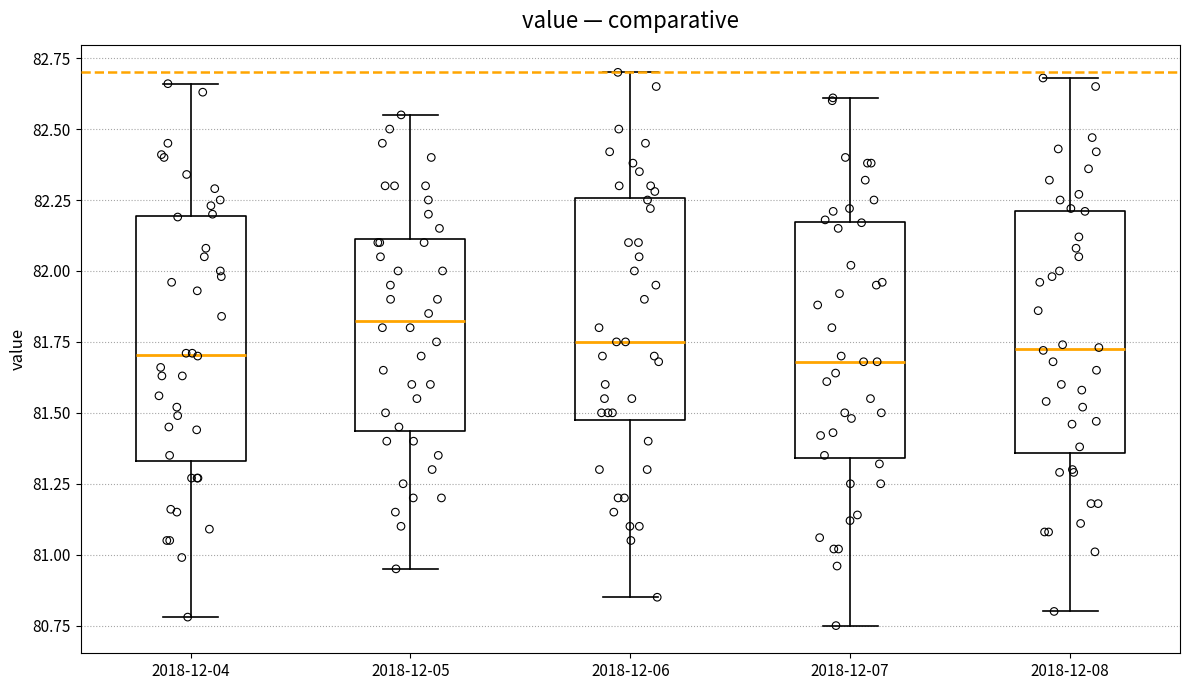

Where does the lower whisker of the box for 2018-12-06 end on the y-axis? The values are not printed on the chart, so give them approximately, as read against the axis.

80.85